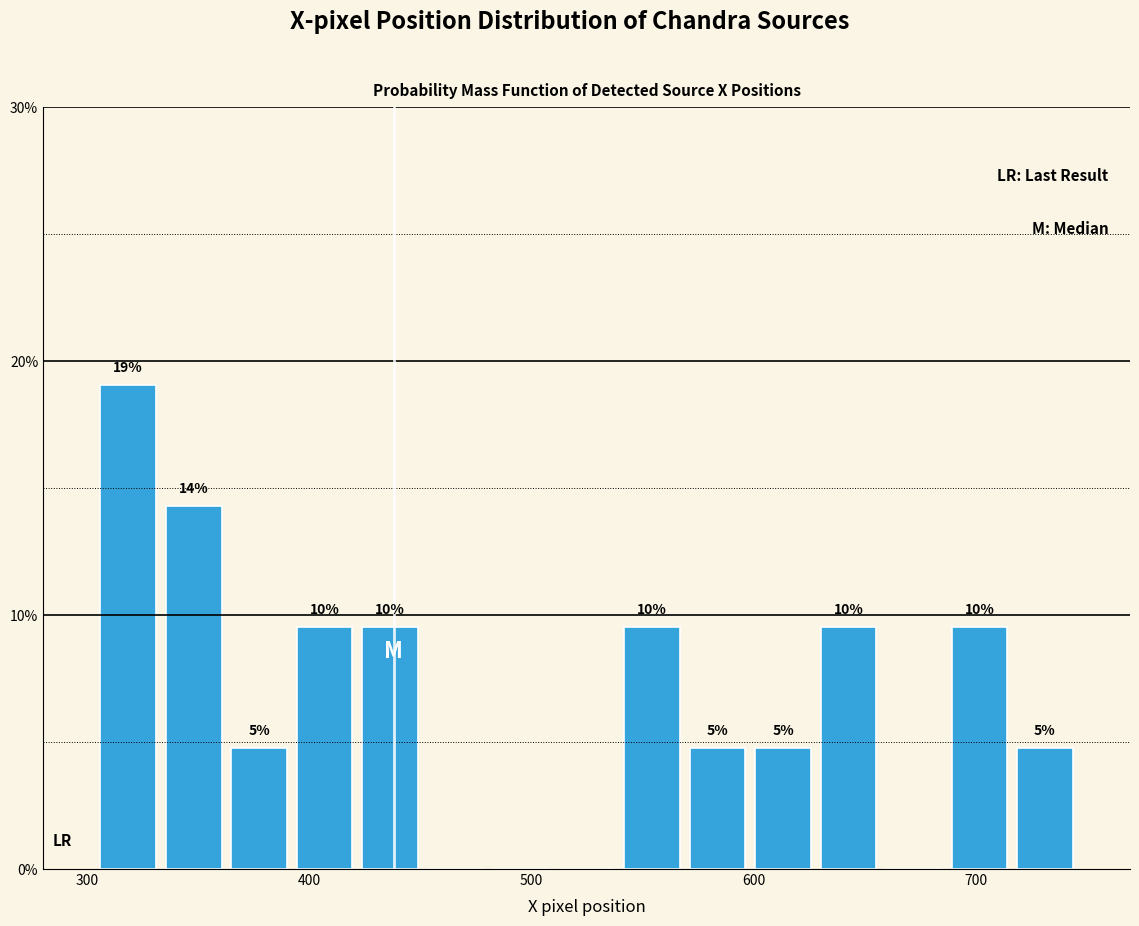

Around what value on the x-axis is the tallest bar? Give the approximate position of its centre, as read against the axis.

320